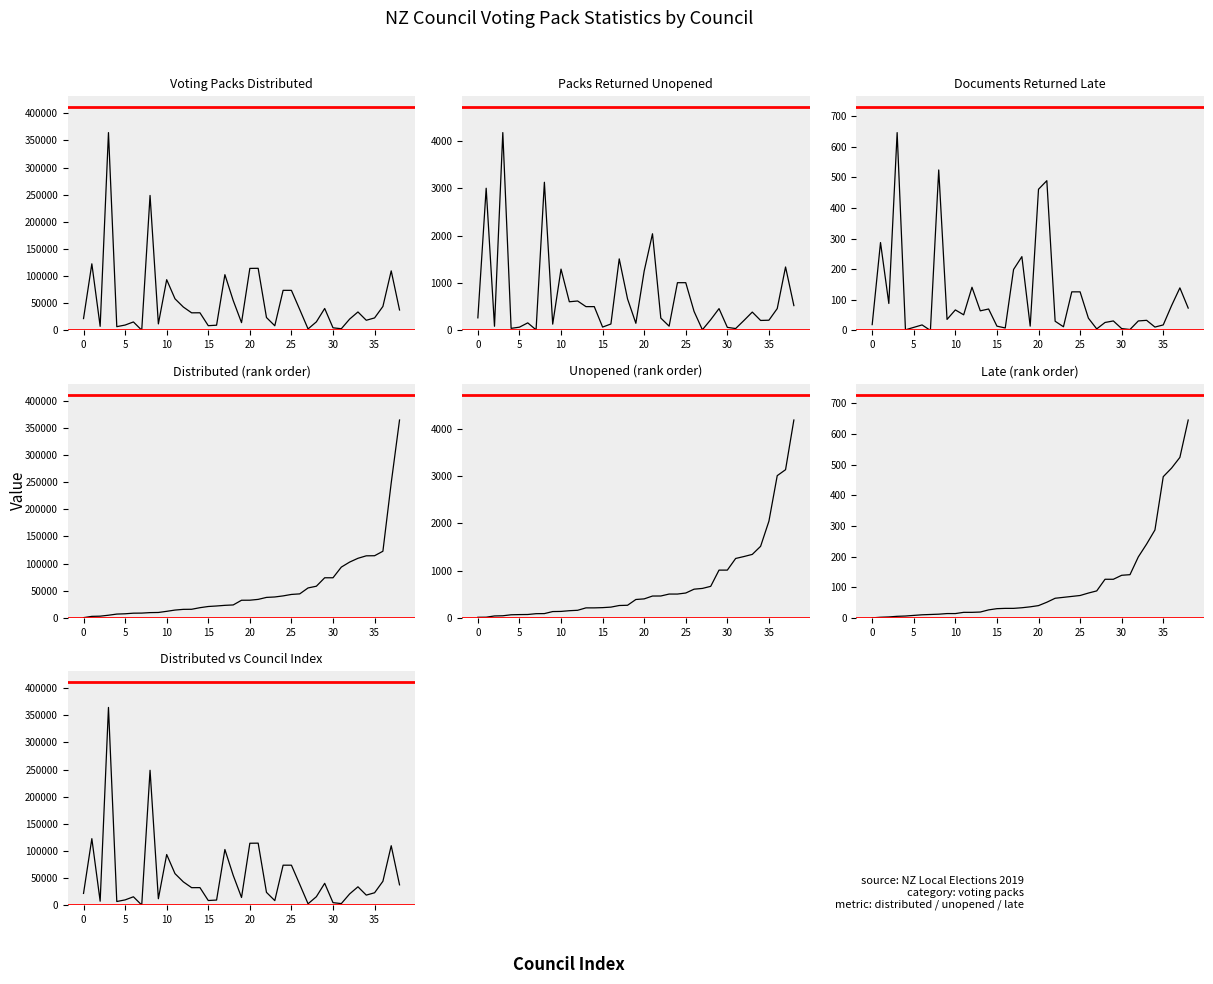

Reading left to right, list all the values displayed in this chart.

distributed: 21865	122681	7504	364337	6951	9911	15653	411	248578	12034	93464	58272	43130	32426	32508	8768	9640	102714	55084	14344	114239	114415	23782	8608	73824	73824	38465	2736	15806	40442	4838	3115	20907	34026	18725	23047	44163	109686	37660
unopened: 266	3005	88	4181	44	69	160	12	3131	133	1296	606	622	503	503	71	136	1512	666	151	1255	2043	261	90	1009	1009	401	14	227	461	65	40	211	388	211	216	462	1341	525
late: 19	287	88	646	2	10	18	0	524	36	67	51	141	64	70	14	8	199	241	14	461	489	30	12	126	126	40	5	26	31	6	3	31	33	11	18	81	139	73